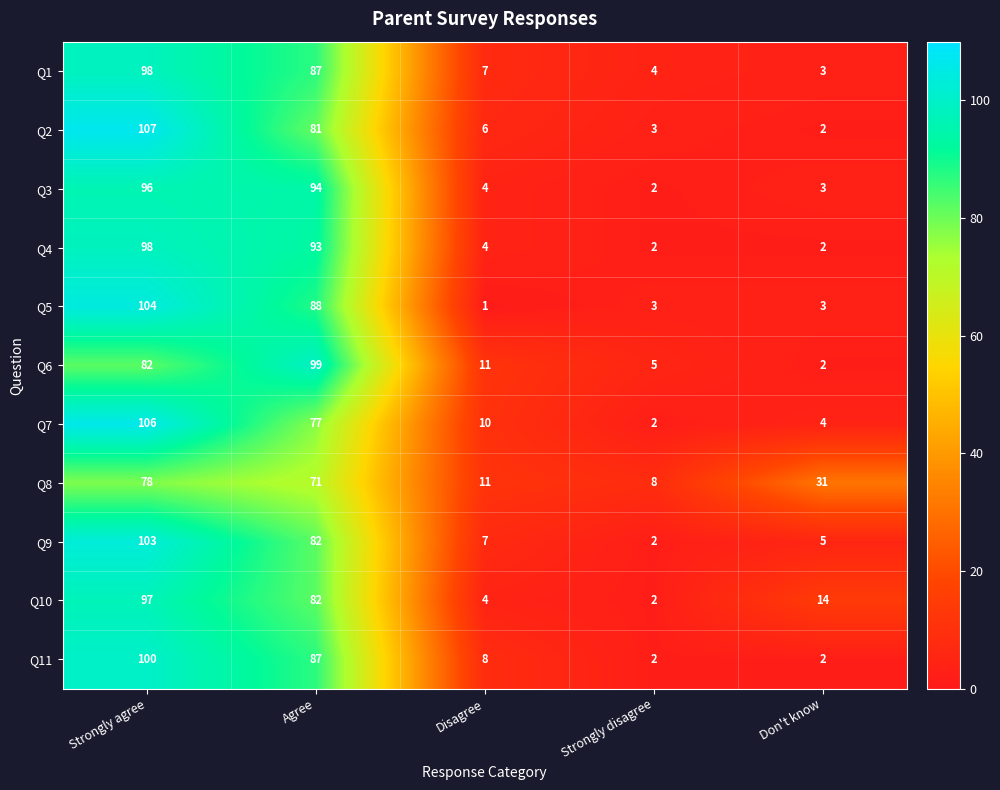

What is the spread (max minus min) of values at Agree?

28